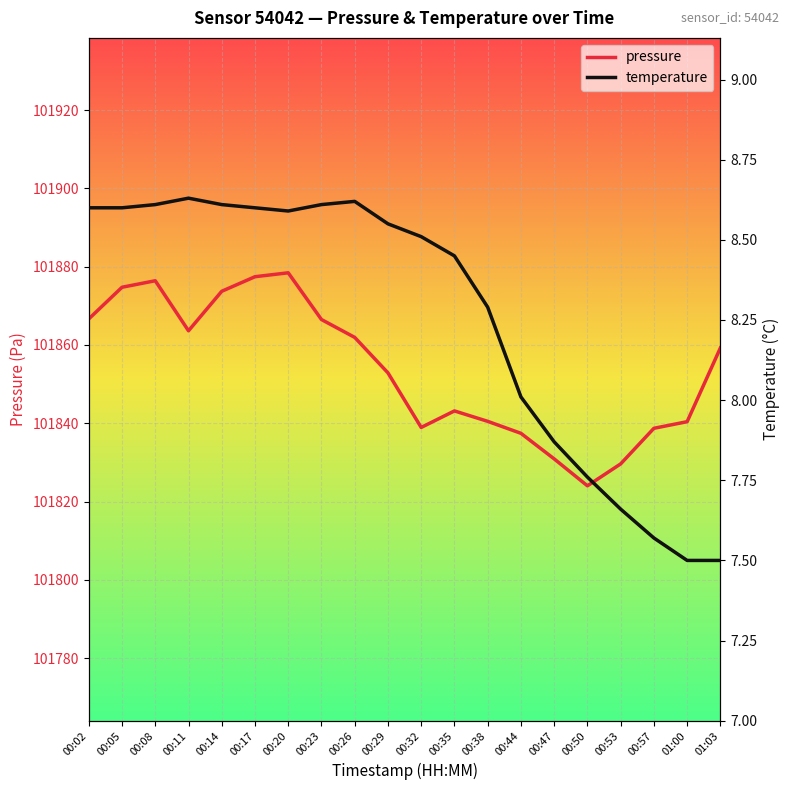

Where is pressure nearest to the value 101851?

00:29